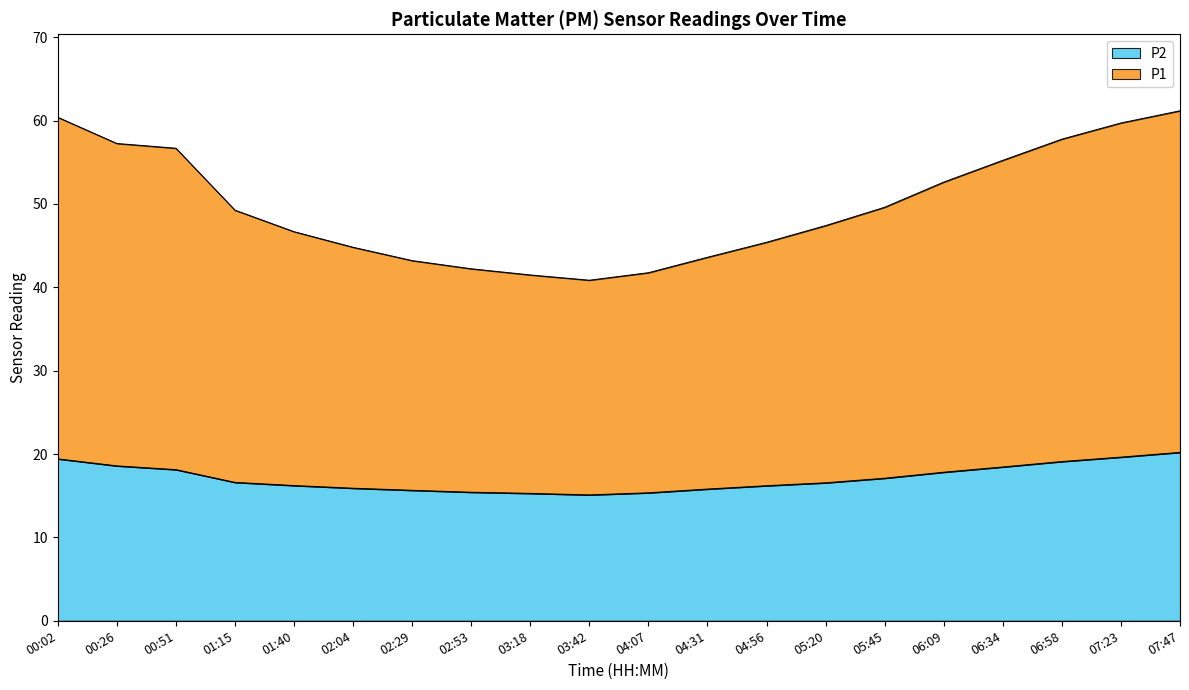

List the labels in order of P2 value, smallest first.

03:42, 03:18, 04:07, 02:53, 02:29, 04:31, 02:04, 04:56, 01:40, 05:20, 01:15, 05:45, 06:09, 00:51, 06:34, 00:26, 06:58, 00:02, 07:23, 07:47